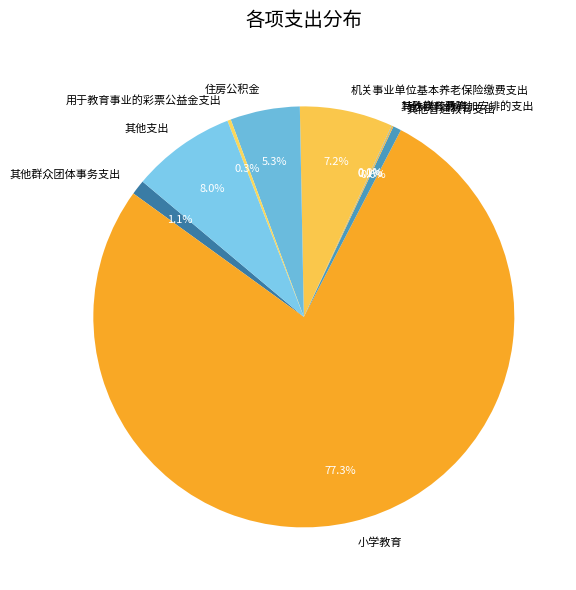

Combined, what portion of the pie is 小学教育 and 其他群众团体事务支出?

78.5%